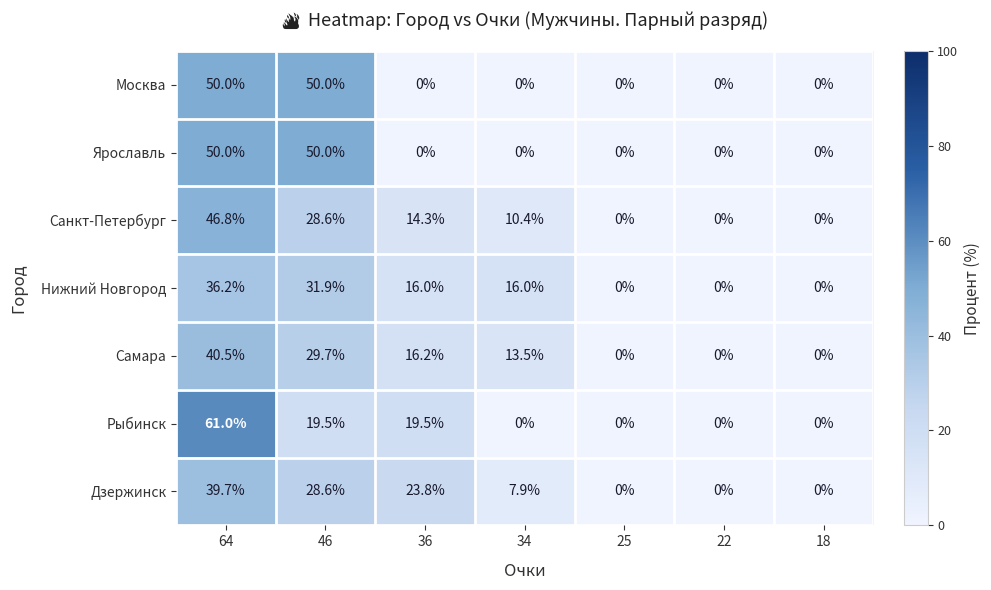

What is the greatest value displayed?

61.0